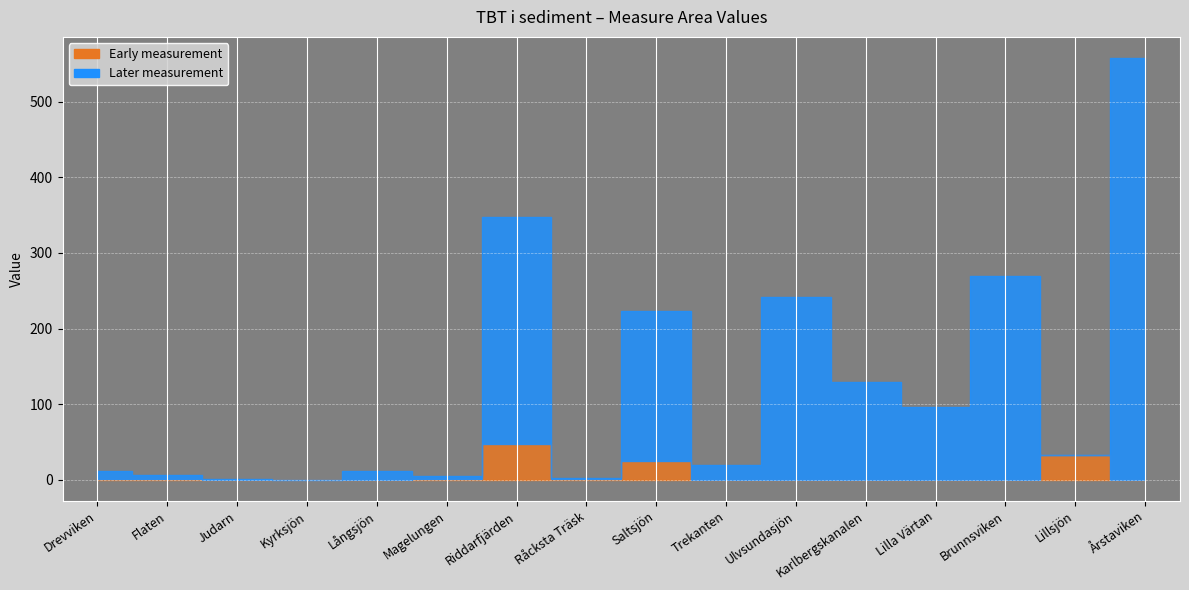

Rank the series by their maximum value, from highest to lowest.

Later measurement, Early measurement